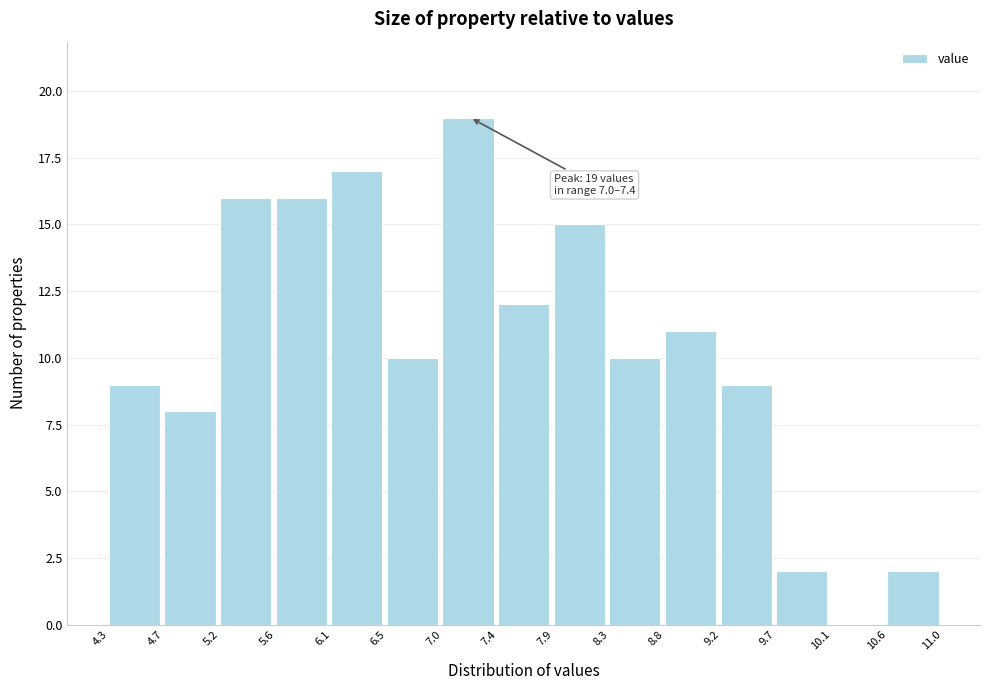

Over which range of the x-axis is the bar tallest?

7.0 to 7.4